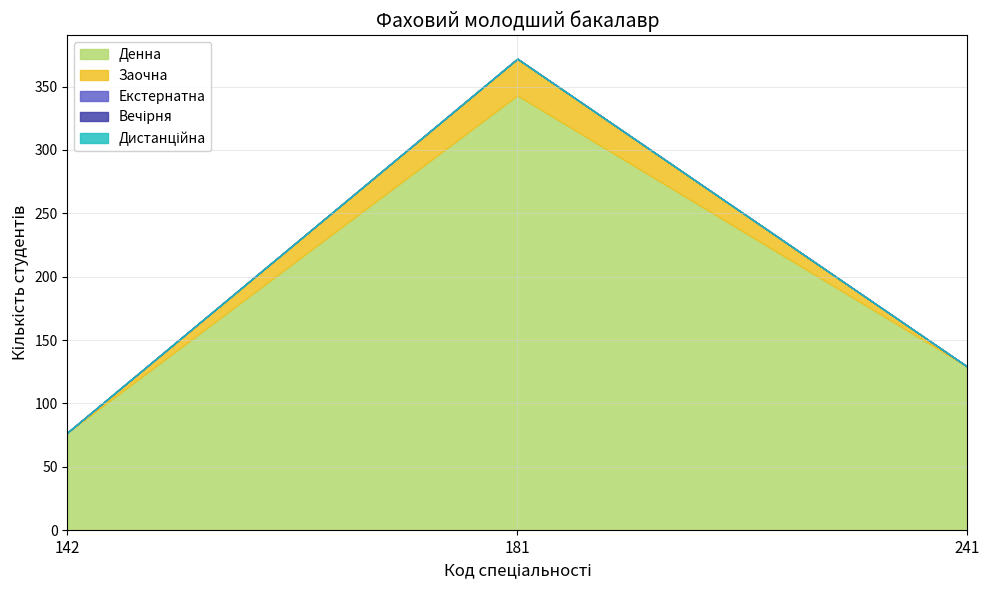

At how many categories does at least one series exceed 29?

3